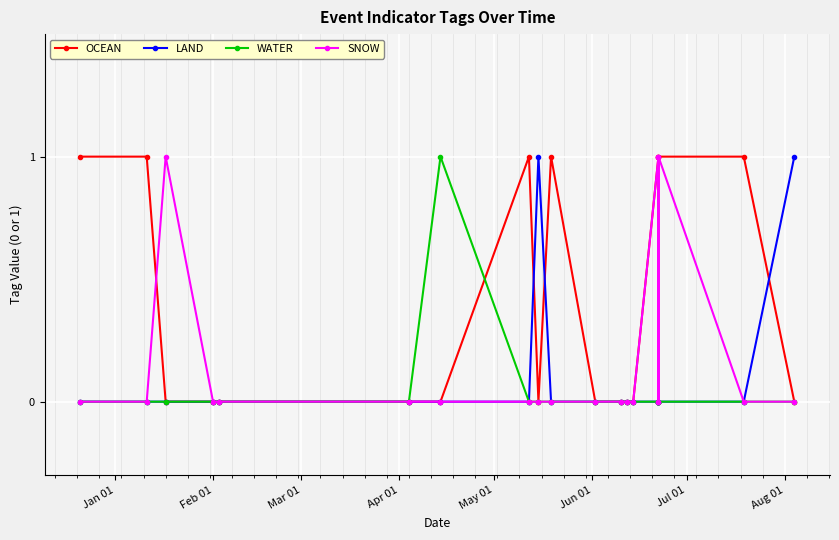

What is the maximum value shown in the chart?

1